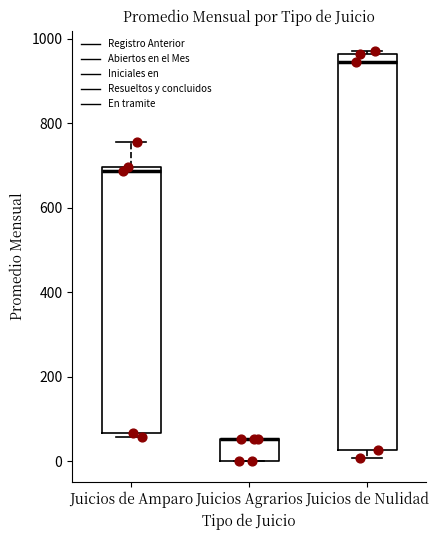

Where does the upper whisker of the box for Juicios de Amparo end on the y-axis? The values are not printed on the chart, so give them approximately, as read against the axis.

760